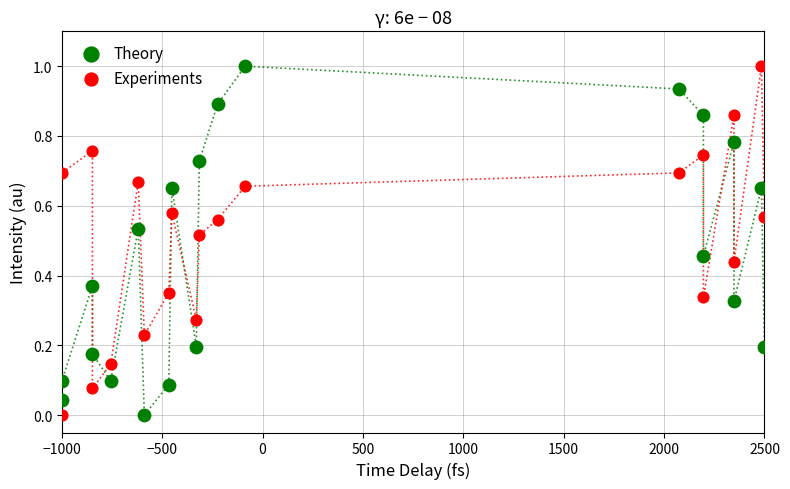

Across all data points, what is the range of X values (max minus min)?

3500.0